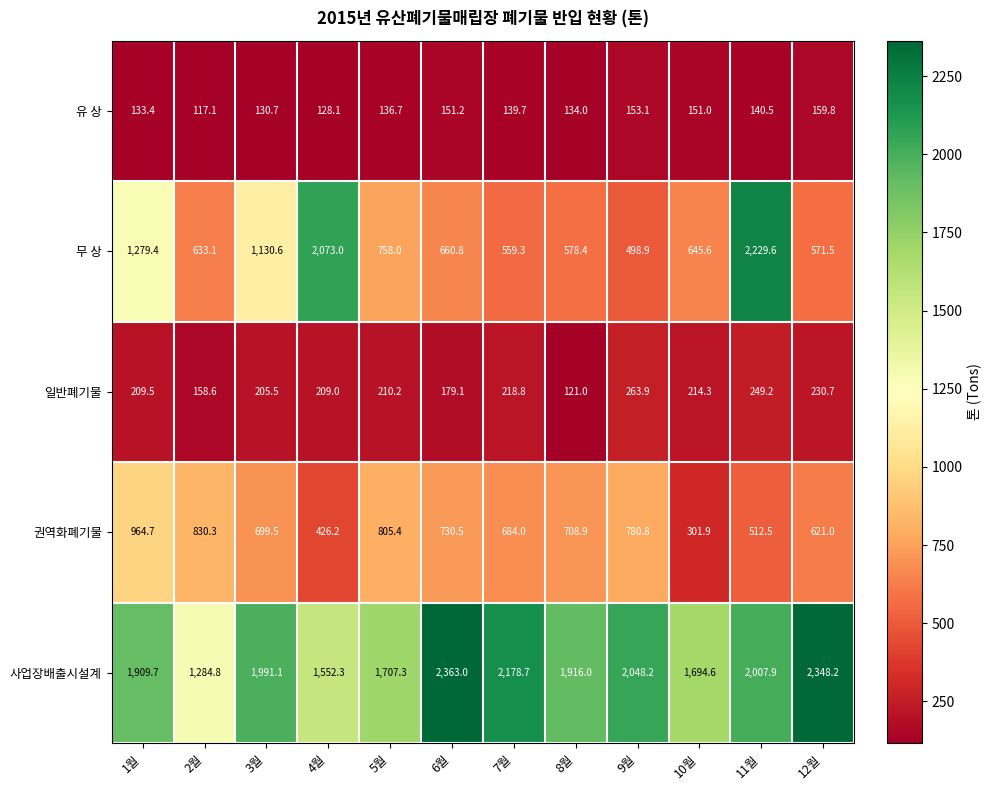

At 11월, list the series in order from largest to smallest.

무 상, 사업장배출시설계, 권역화폐기물, 일반폐기물, 유 상